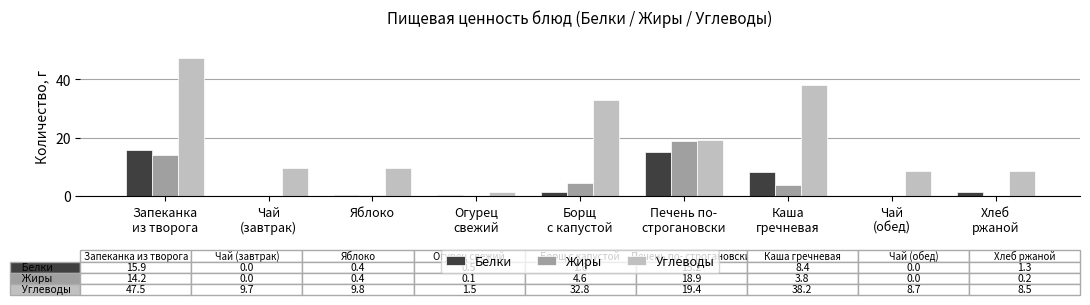

What is the difference between the Углеводы values at Огурец
свежий and Печень по-
строгановски?

17.9